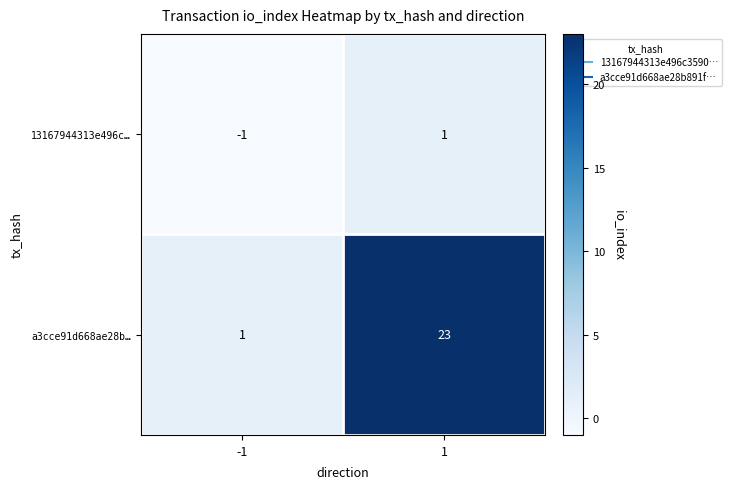

How many values in the 13167944313e496c… series are below 1?

1